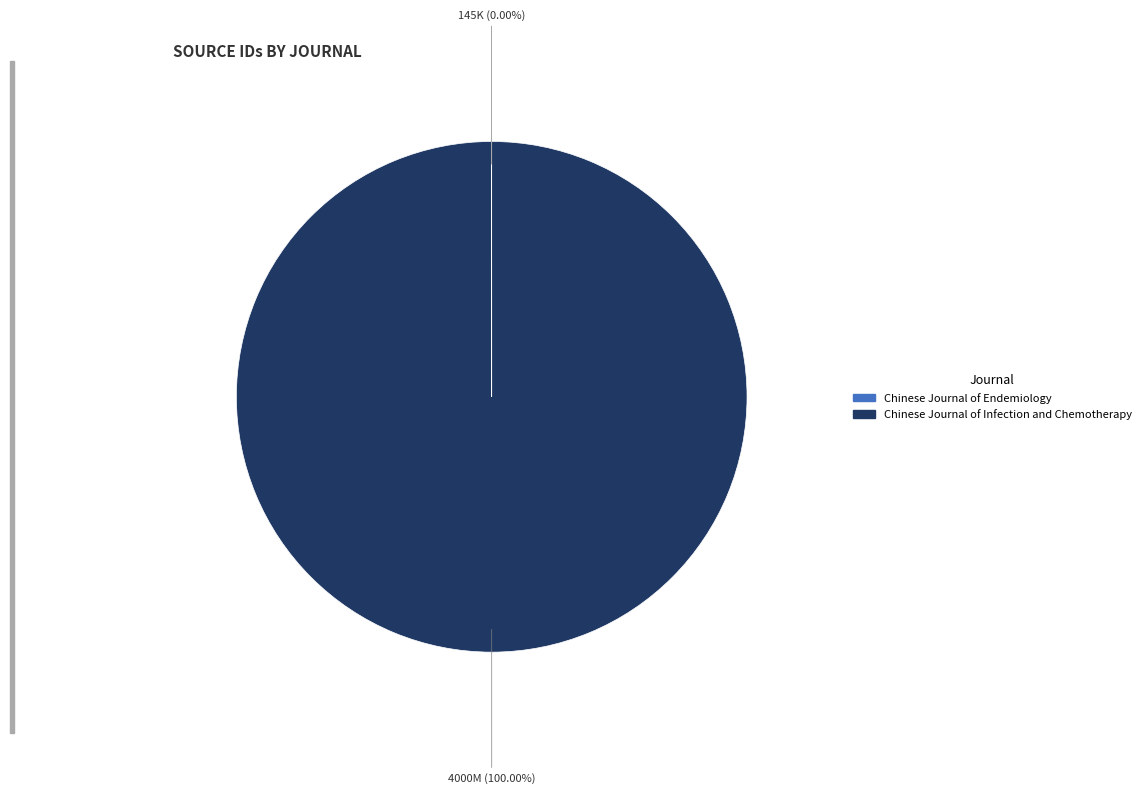

Is there a majority slice in this chart?

Yes